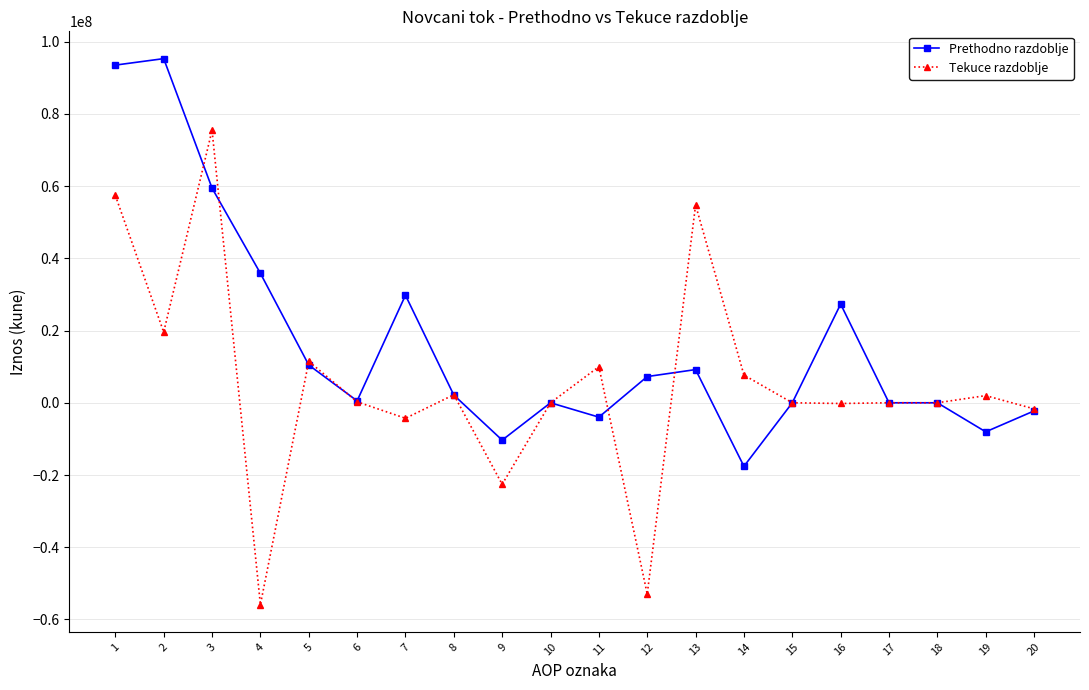

Rank the series by their average value, from lowest to highest.

Tekuce razdoblje, Prethodno razdoblje